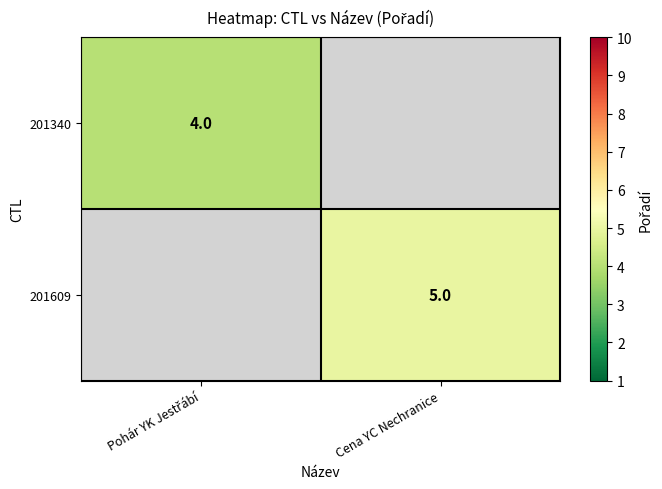

True or false: 201609 has a value of 9 at Cena YC Nechranice.

False